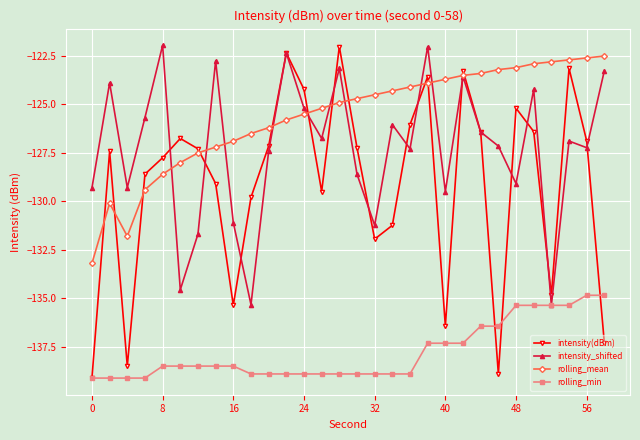

Which series has the widest spread of values?

intensity(dBm)